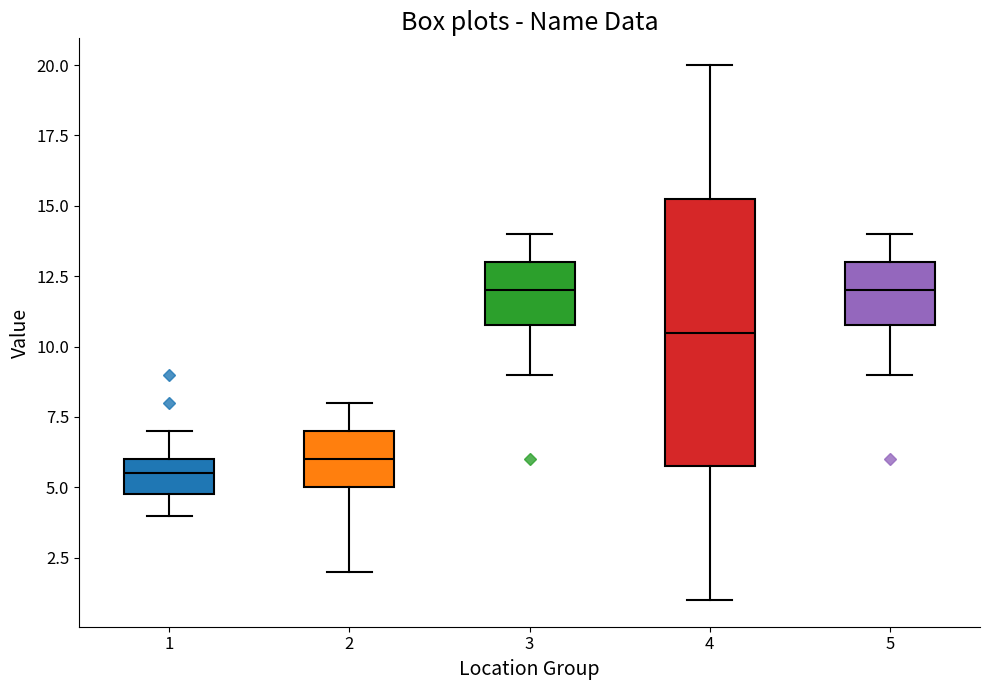

Reading left to right, read every box against the y-axis: the position of its median line, the range the box covers, and the ends of its whiskers. The values are not printed on the chart, so give them approximately, as read against the axis.

1: median 5.5, box 5.0 to 6.0, whiskers 4.0 to 7.0
2: median 6.0, box 5.0 to 7.0, whiskers 2.0 to 8.0
3: median 12.0, box 11.0 to 13.0, whiskers 9.0 to 14.0
4: median 10.5, box 6.0 to 15.5, whiskers 1.0 to 20.0
5: median 12.0, box 11.0 to 13.0, whiskers 9.0 to 14.0